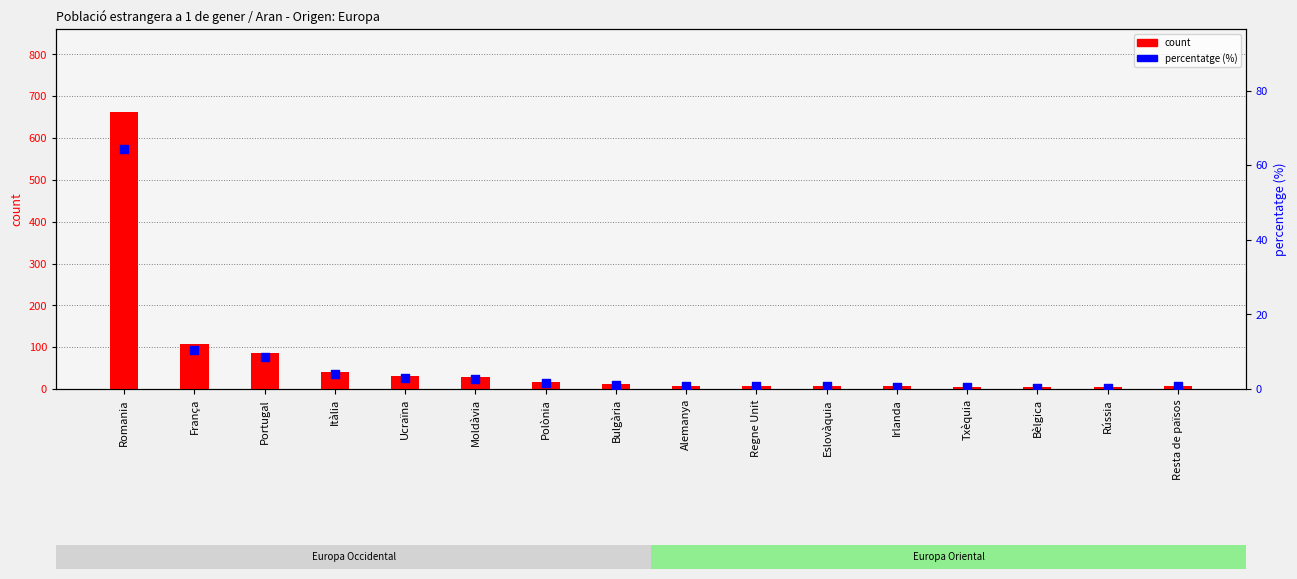

Which series has the widest spread of Y values?

count